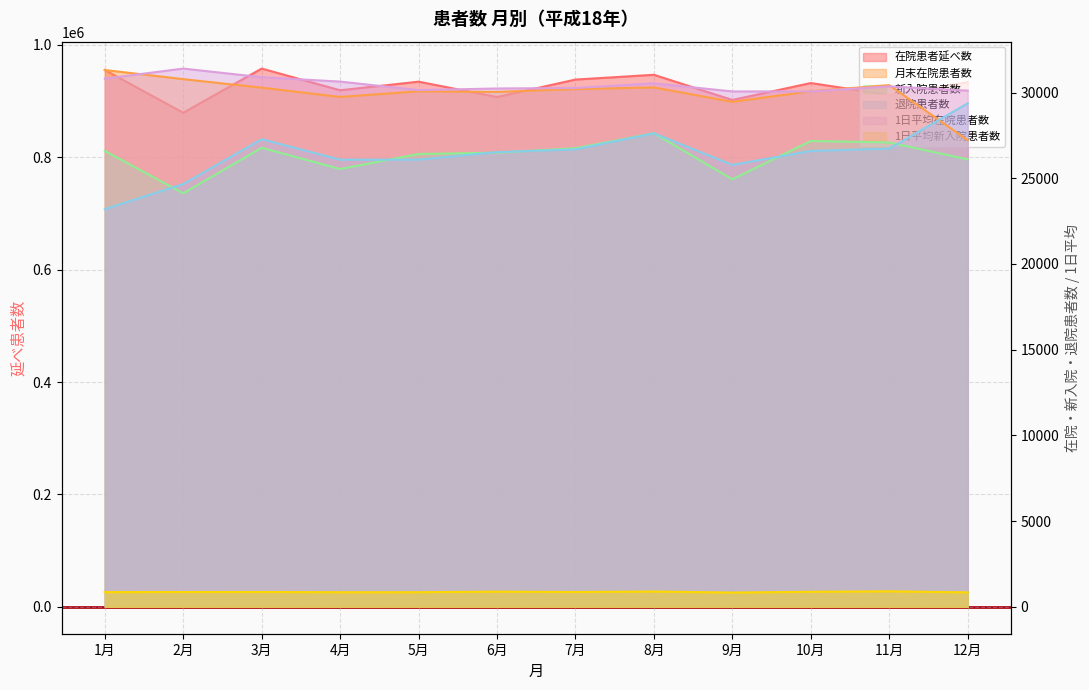

How many interior local peaks does the 月末在院患者数 series have?

3